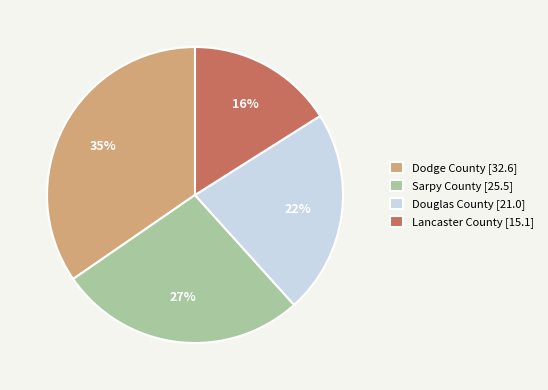

True or false: Douglas County accounts for 22% of the total.

True